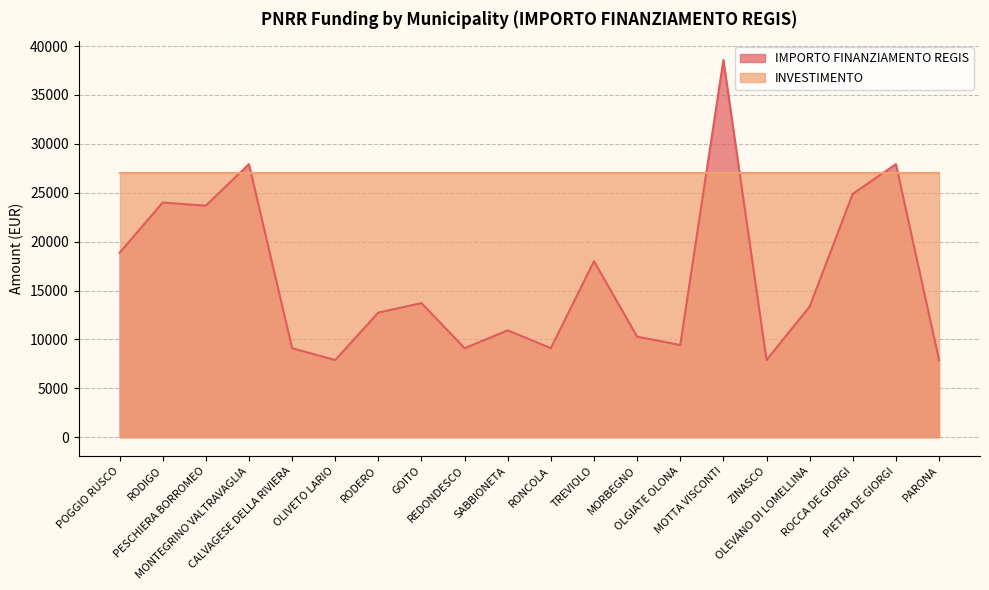

Where does the data first go above 13354?

POGGIO RUSCO